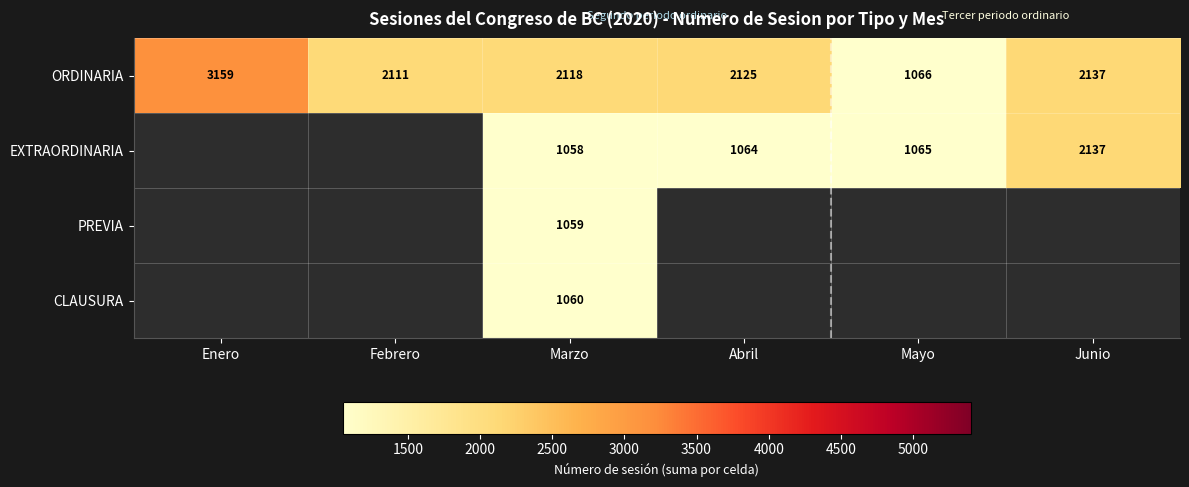

What is the total value across all series at Marzo?

5295